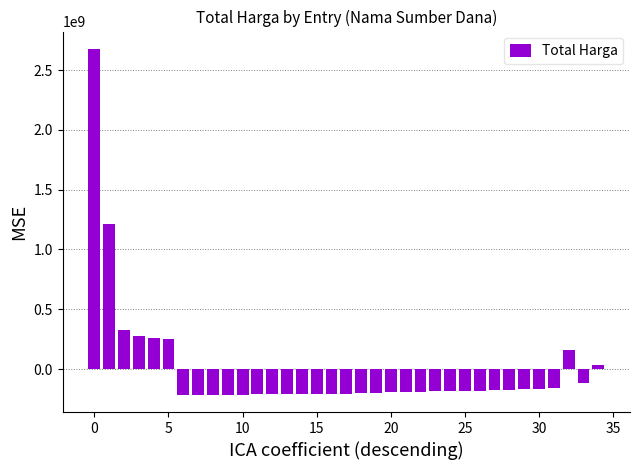

What is the difference between the maximum and second lowest values?

2891940000.0